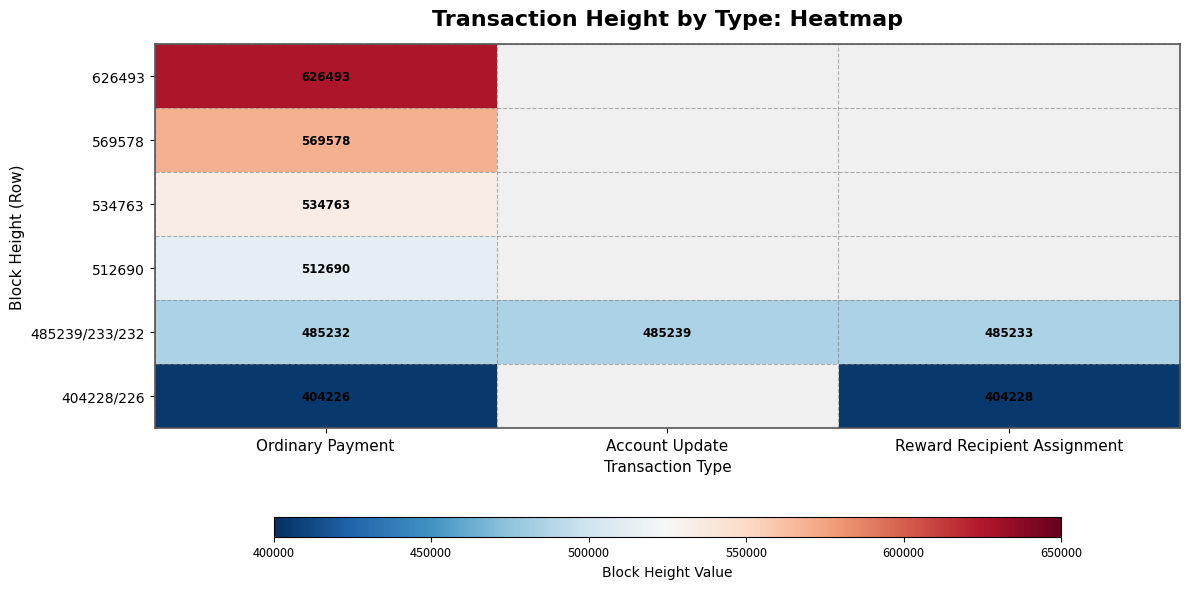

Rank the categories by 485239/233/232 value from lowest to highest.

Ordinary Payment, Reward Recipient Assignment, Account Update